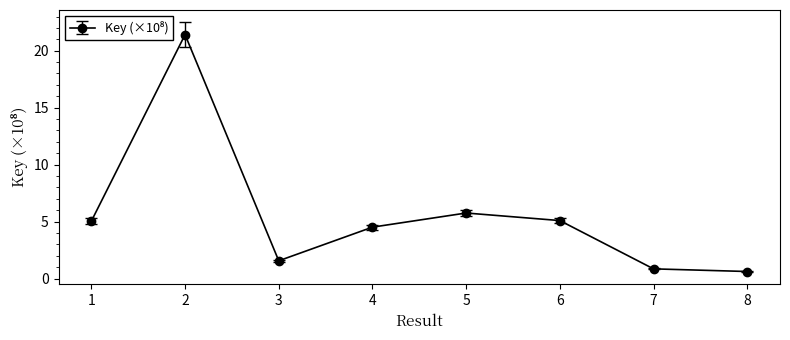

What is the approximate value at 7?

0.9